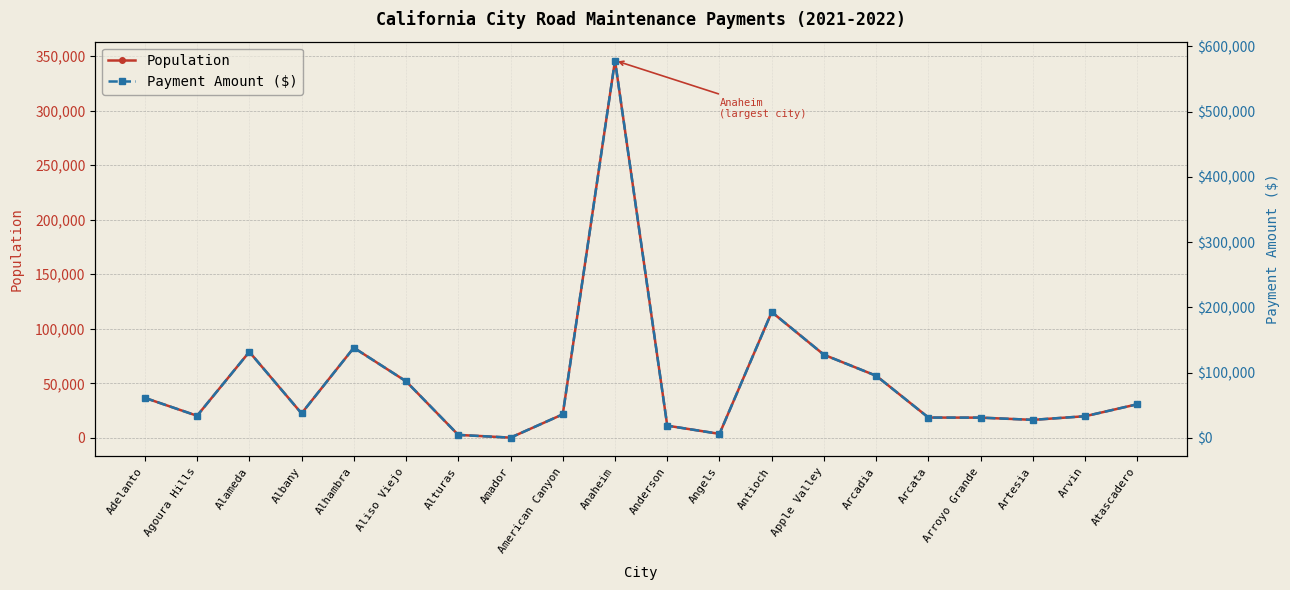

What is the average value of the Population series?

51521